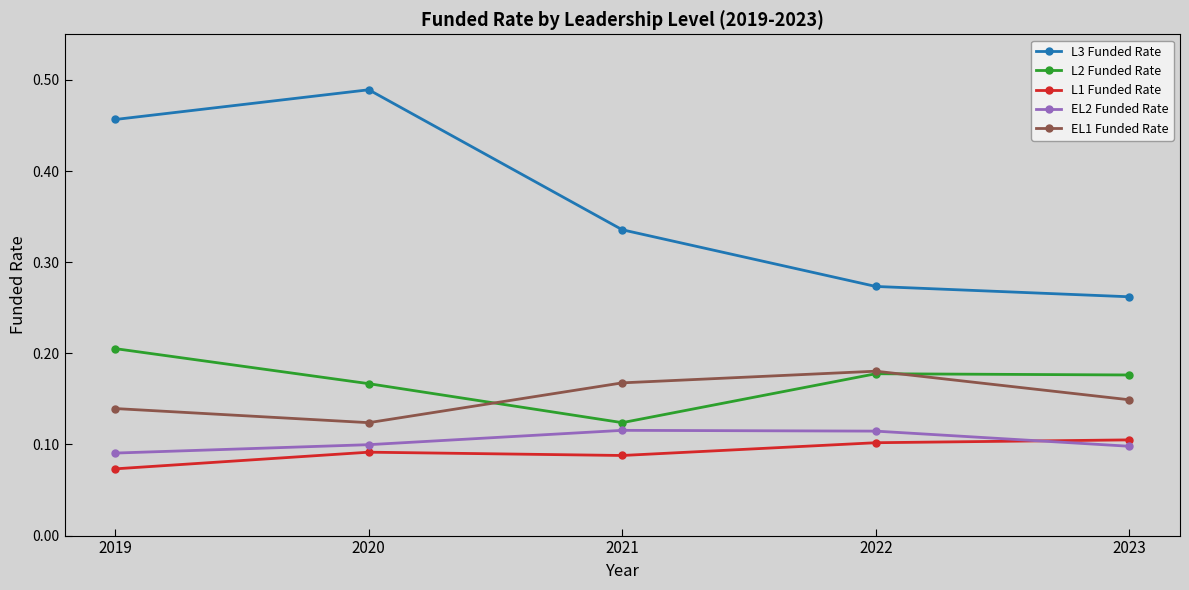

The value of L1 Funded Rate at 2022 is 0.1. True or false?

True